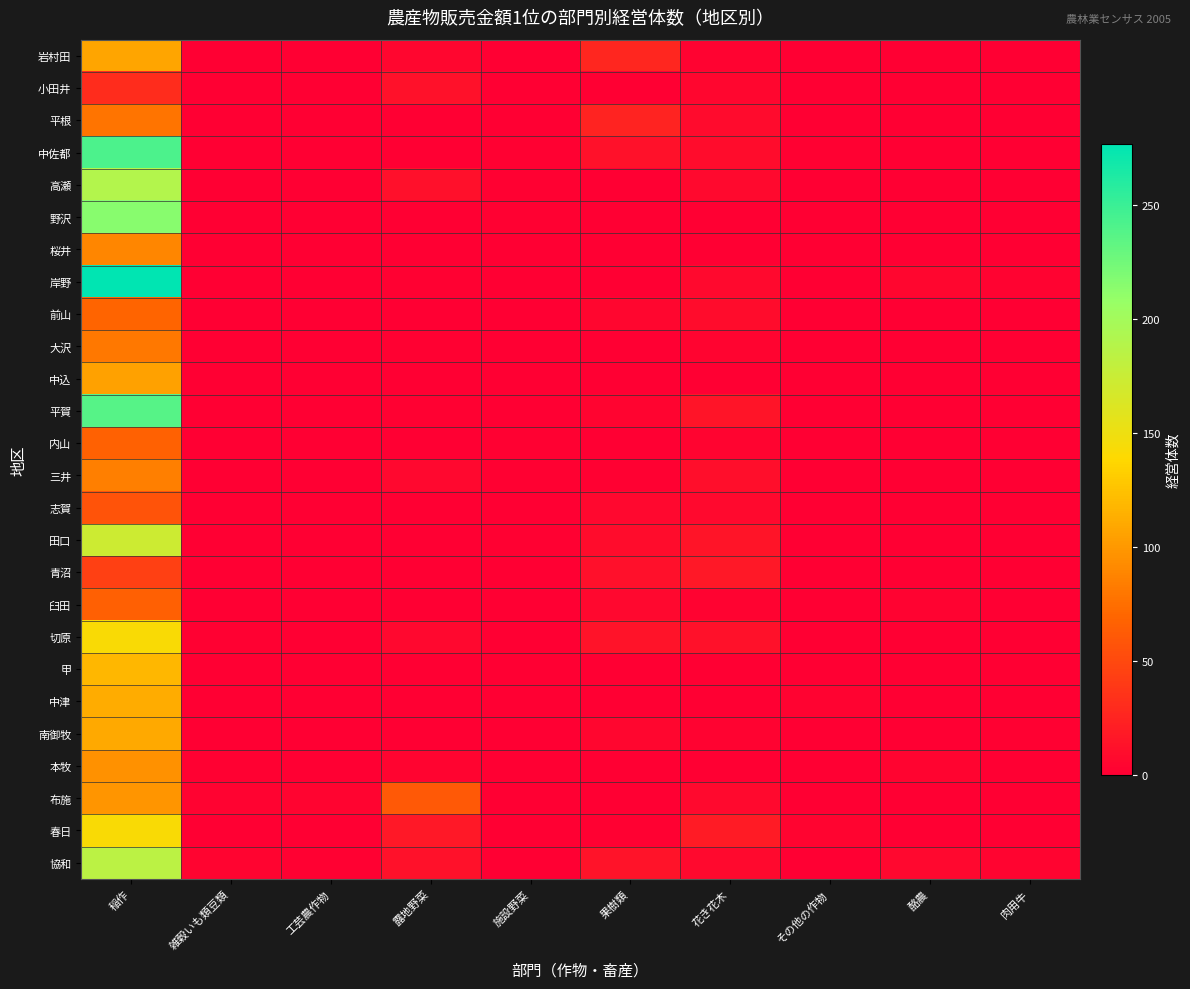

What is the spread (max minus min) of values at 稲作?

246